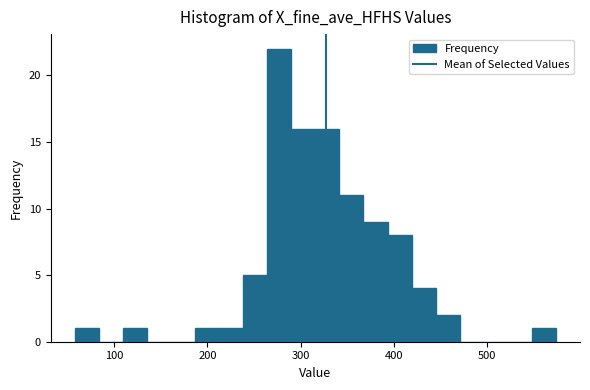

Read against the x-axis, roughly where is the centre of the tallest bar?

280